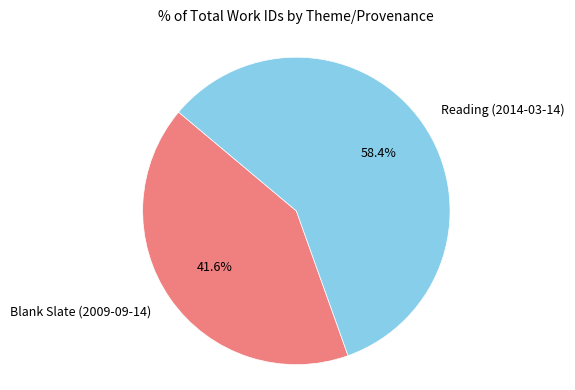

Which slice is the smallest?

Blank Slate (2009-09-14)